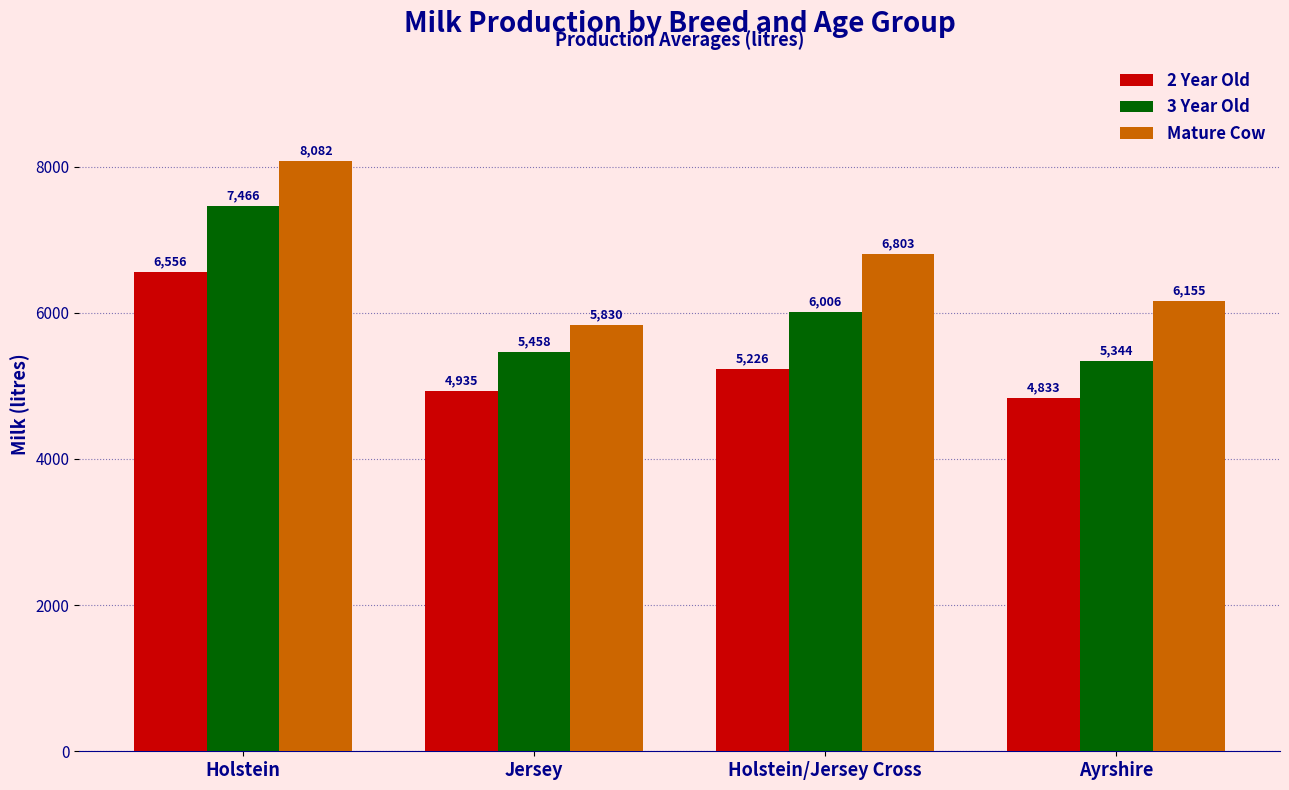

What is the difference between the second highest and second lowest values in the 2 Year Old series?

291